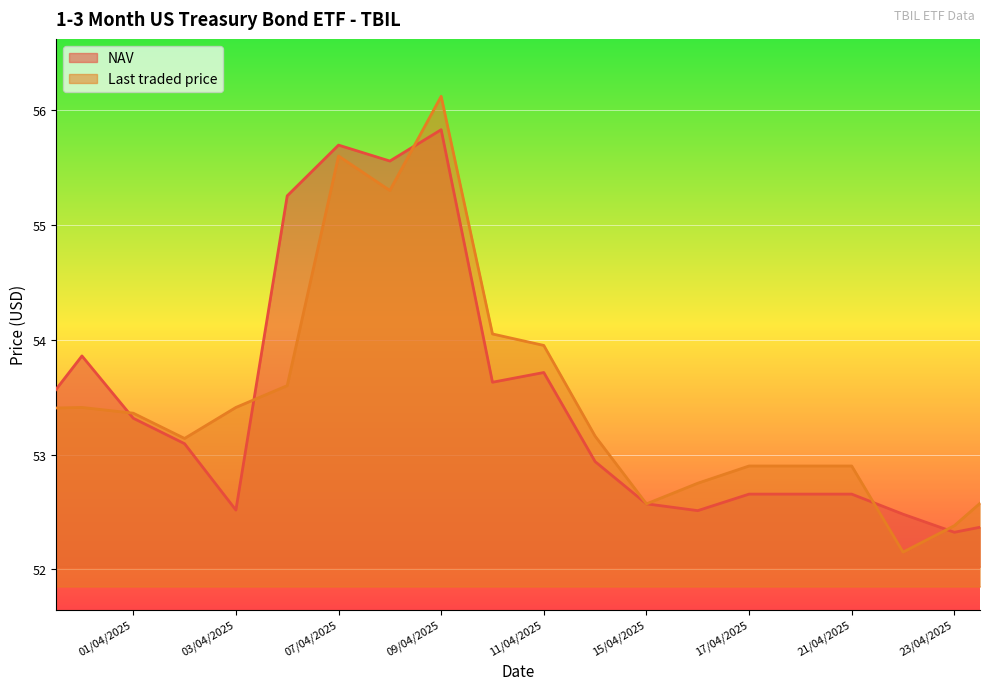

What are all the series names shown in the legend?

NAV, Last traded price